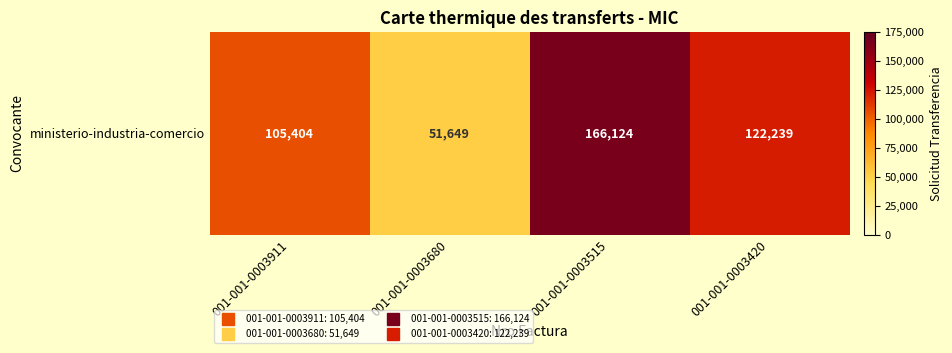

Rank the categories by value from highest to lowest.

001-001-0003515, 001-001-0003420, 001-001-0003911, 001-001-0003680